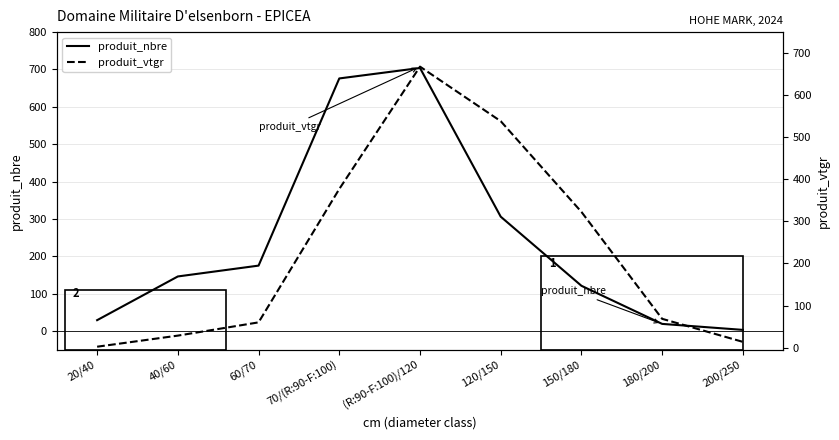

What is the label of the 2nd point from the right?

180/200